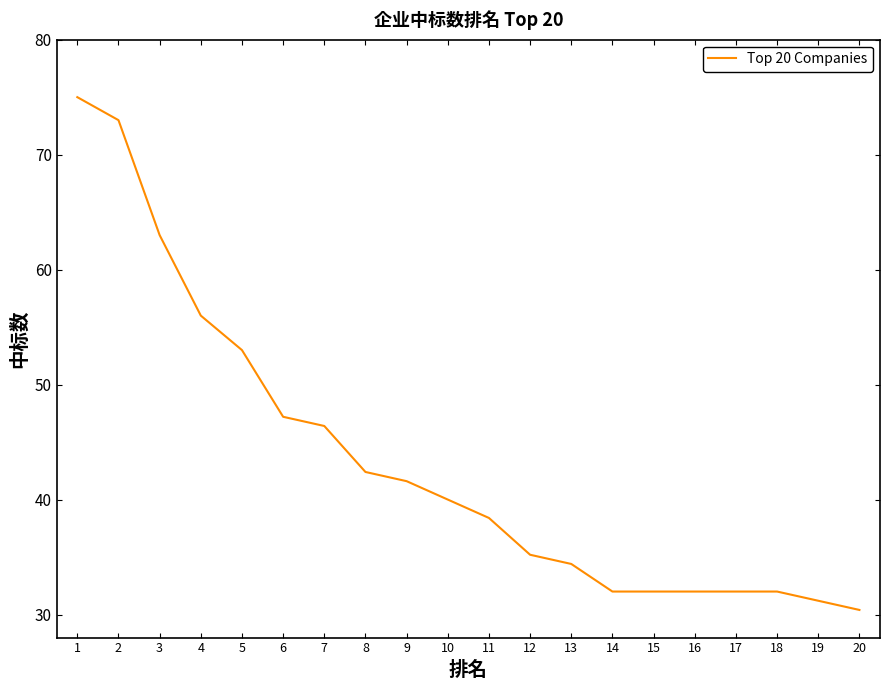

What is the minimum value shown in the chart?

30.4